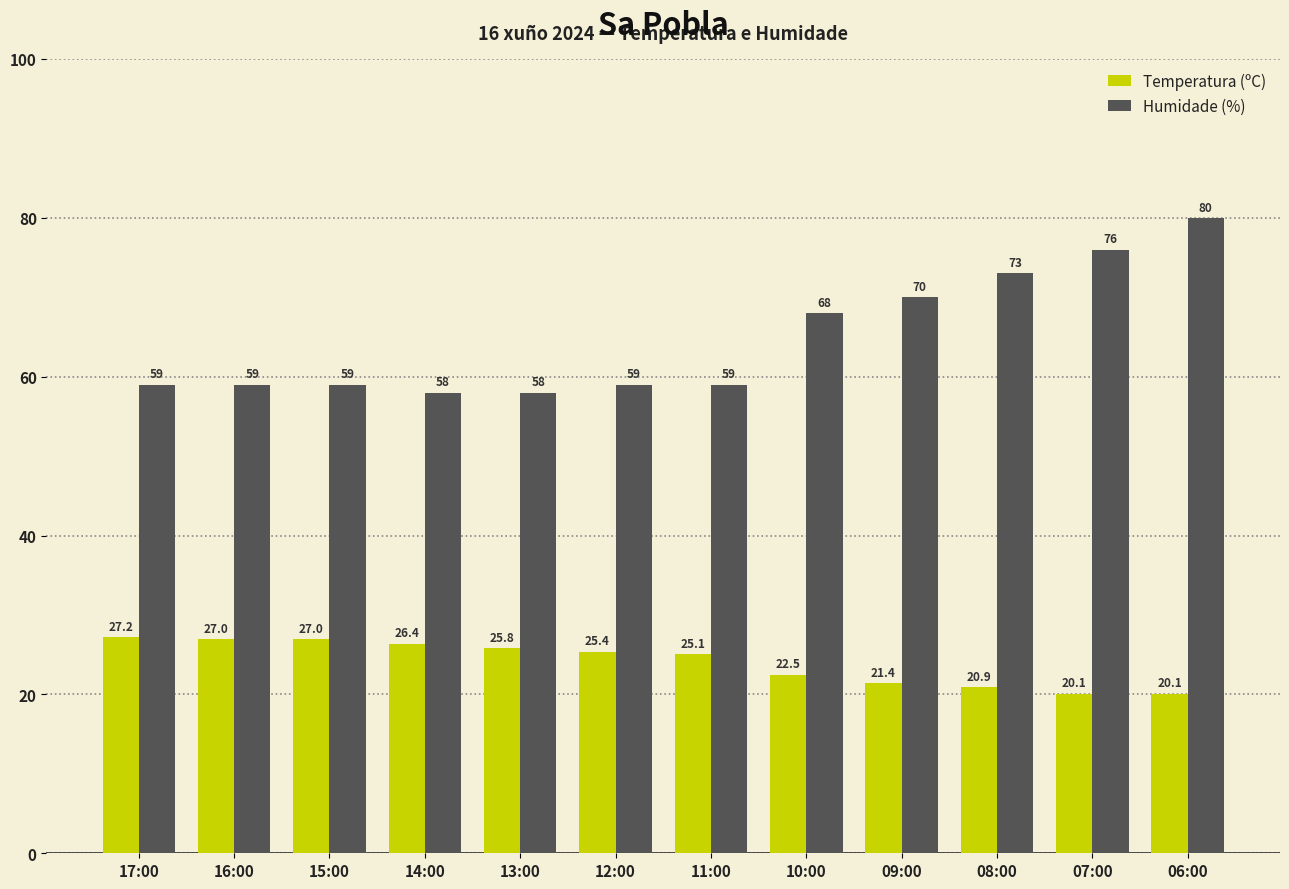

Is it true that Humidade (%) equals 59.0 at 11:00?

True